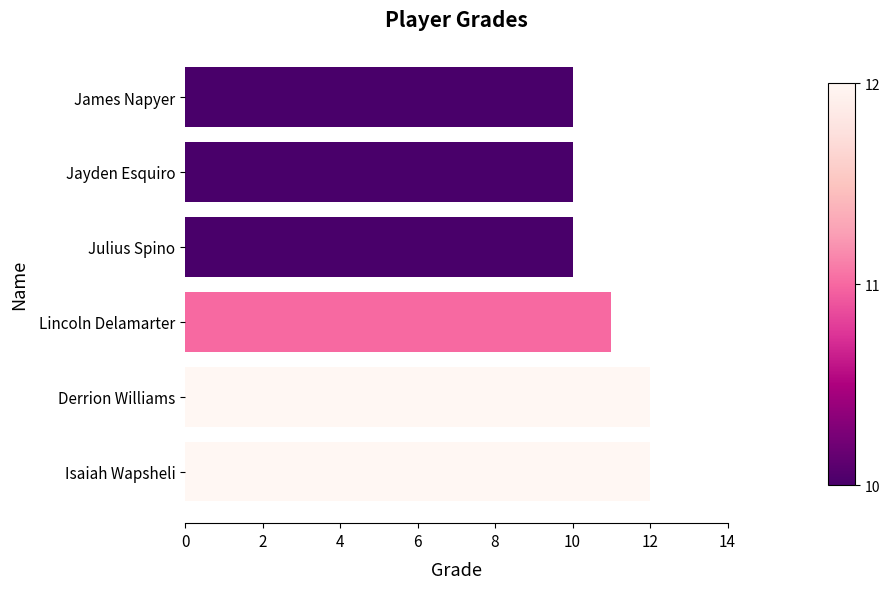

True or false: the data shows 8 at Isaiah Wapsheli.

False